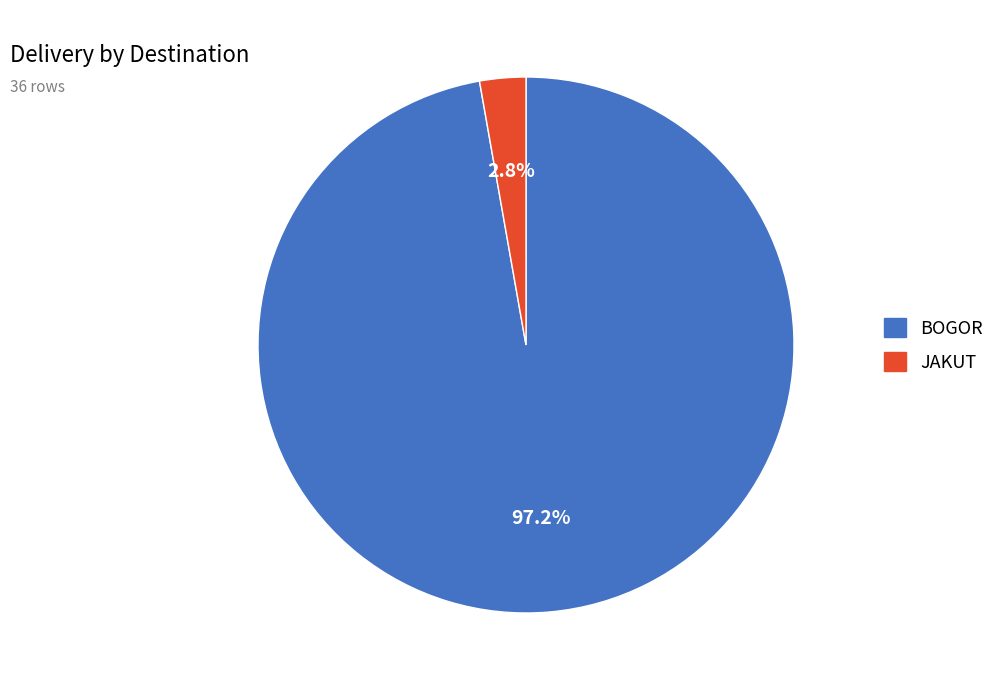

Count the number of slices in the pie.

2